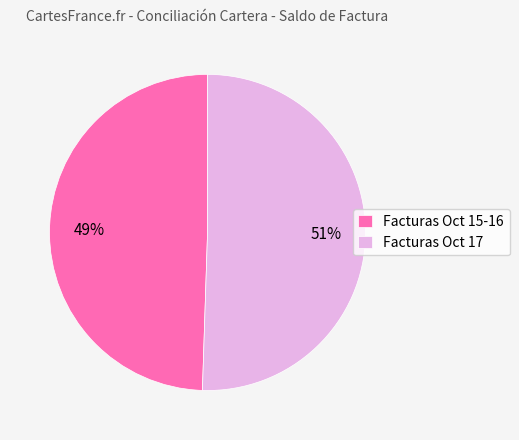

Does Facturas Oct 15-16 represent more than half of the total?

No